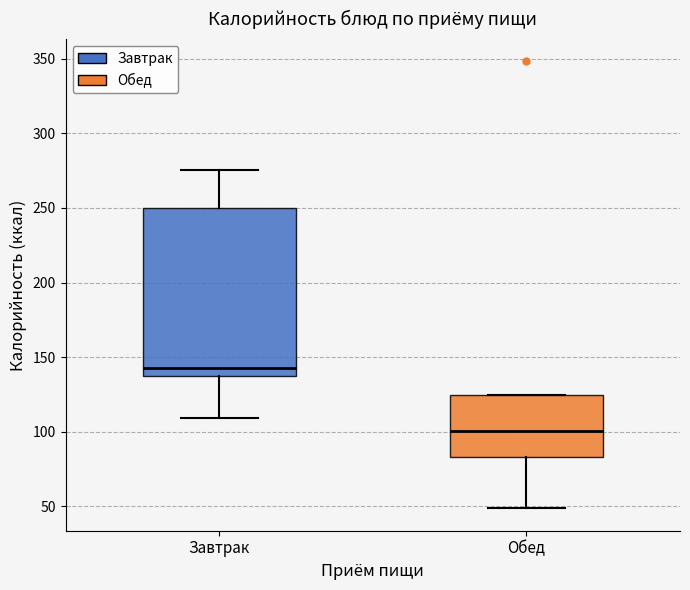

Comparing the boxes themselves (not the whiskers), which one is the tallest?

Завтрак